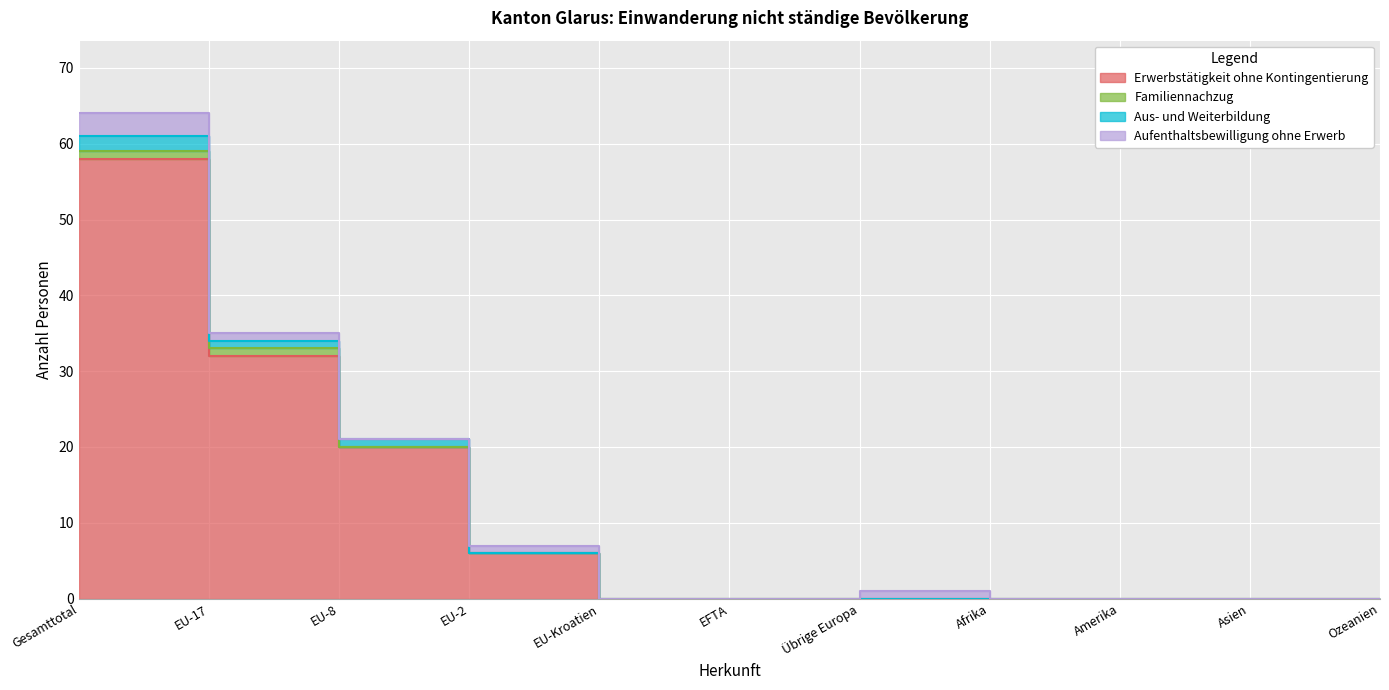

What is the label of the 5th point from the right?

Übrige Europa